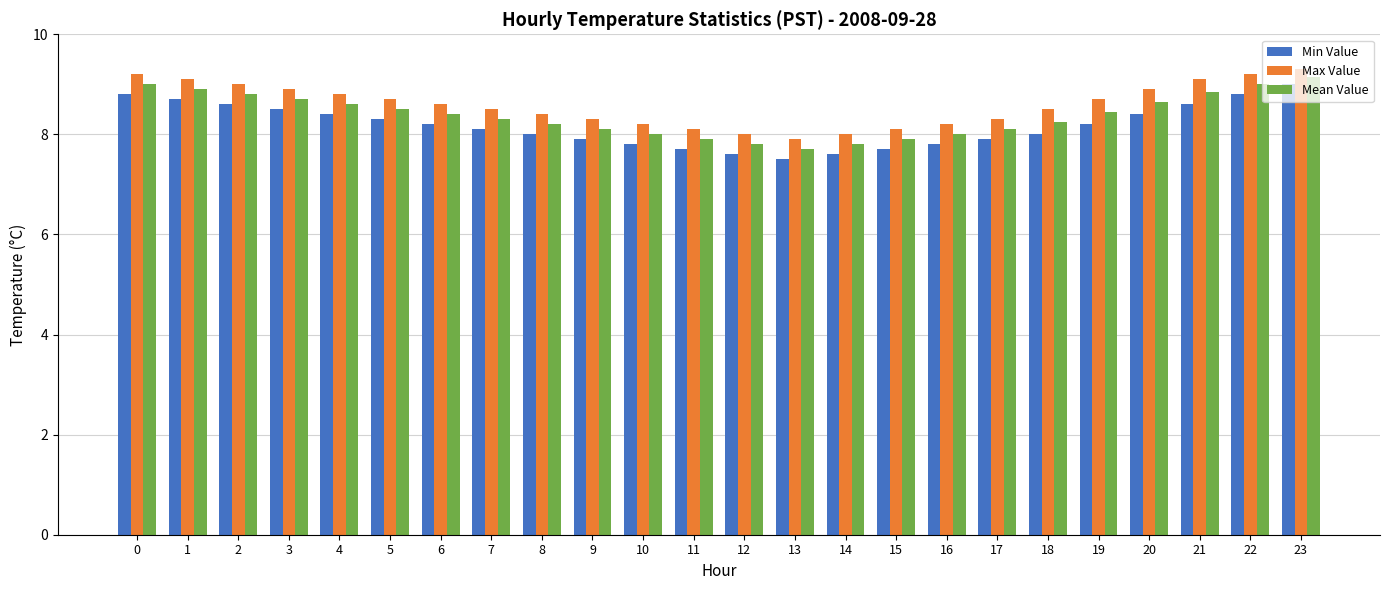

The value of Mean Value at 22 is 12.8. True or false?

False